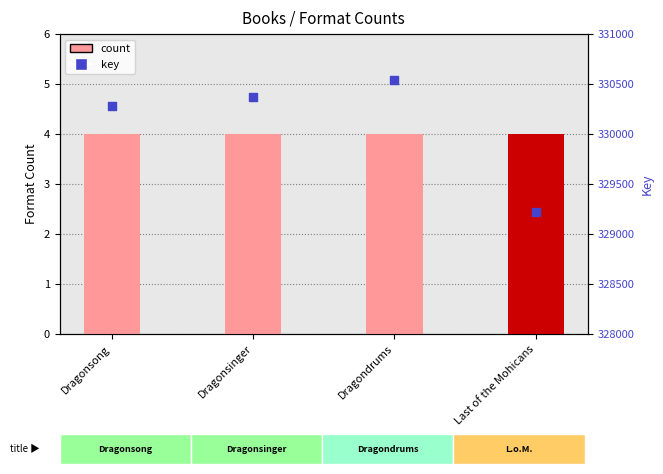

Which series reaches the maximum Y coordinate?

key